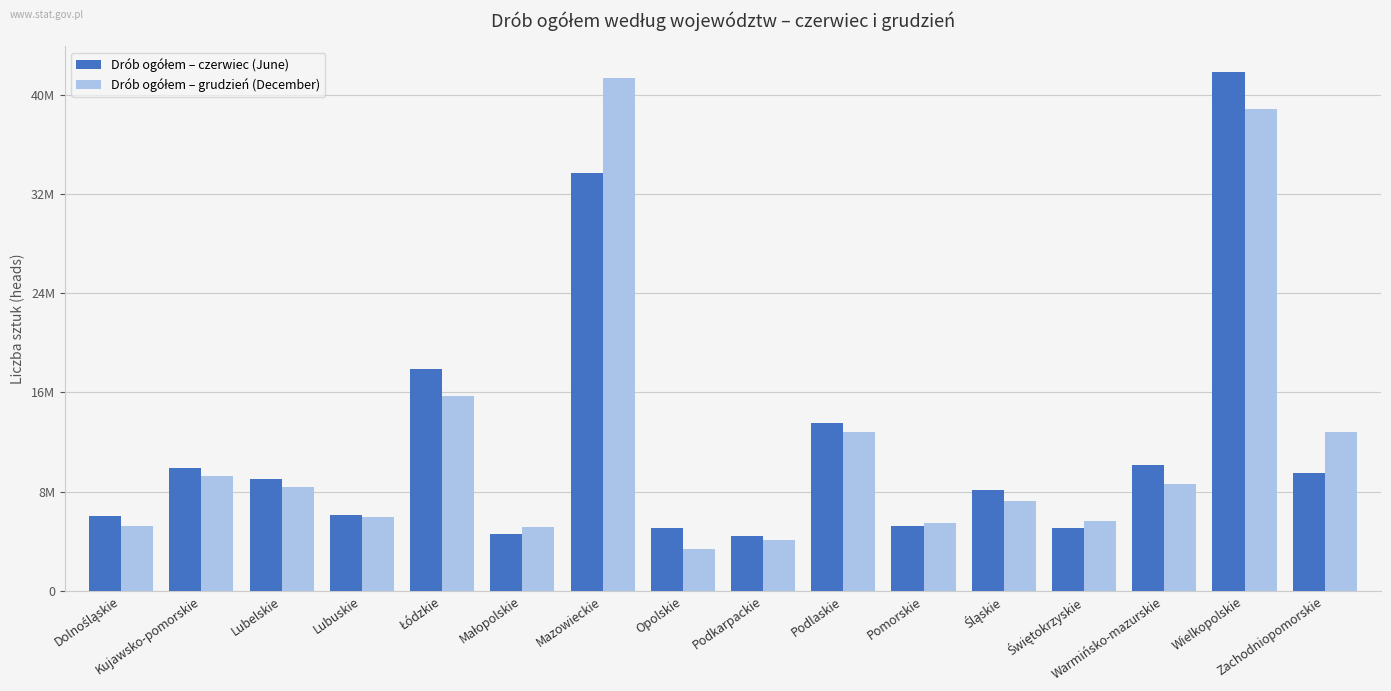

Is it true that Drób ogółem – grudzień (December) equals 2004183 at Pomorskie?

False